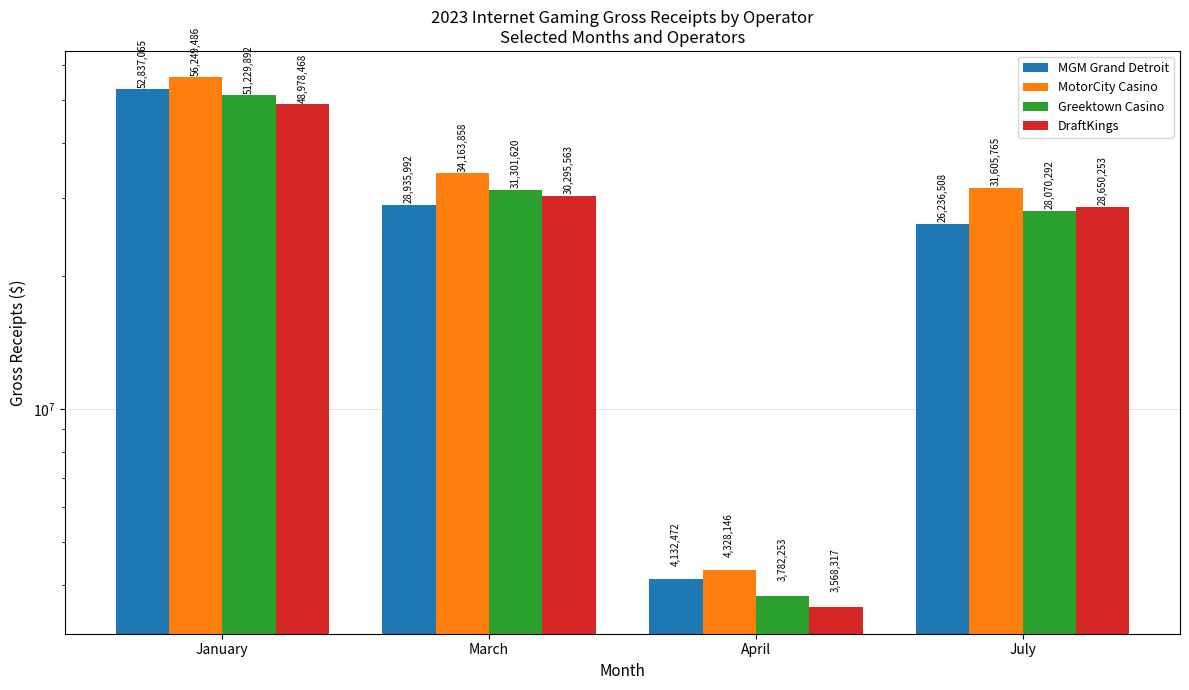

What is the average value of the MGM Grand Detroit series?

28035509.3